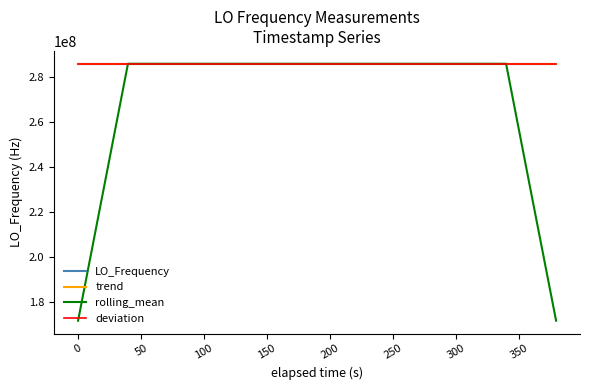

Which series has the largest range (max minus min)?

rolling_mean